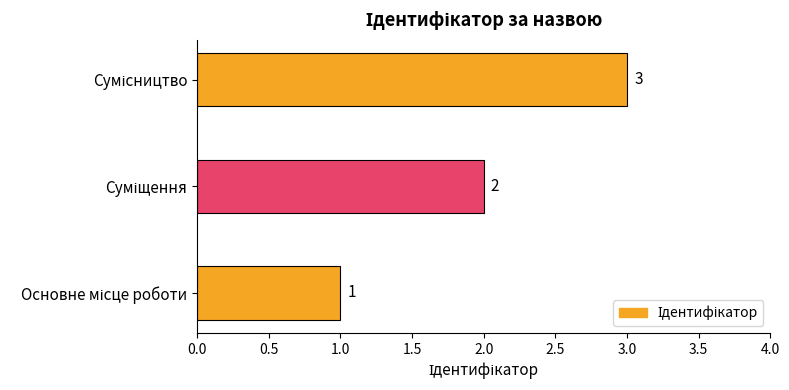

What is the sum of all values?

6